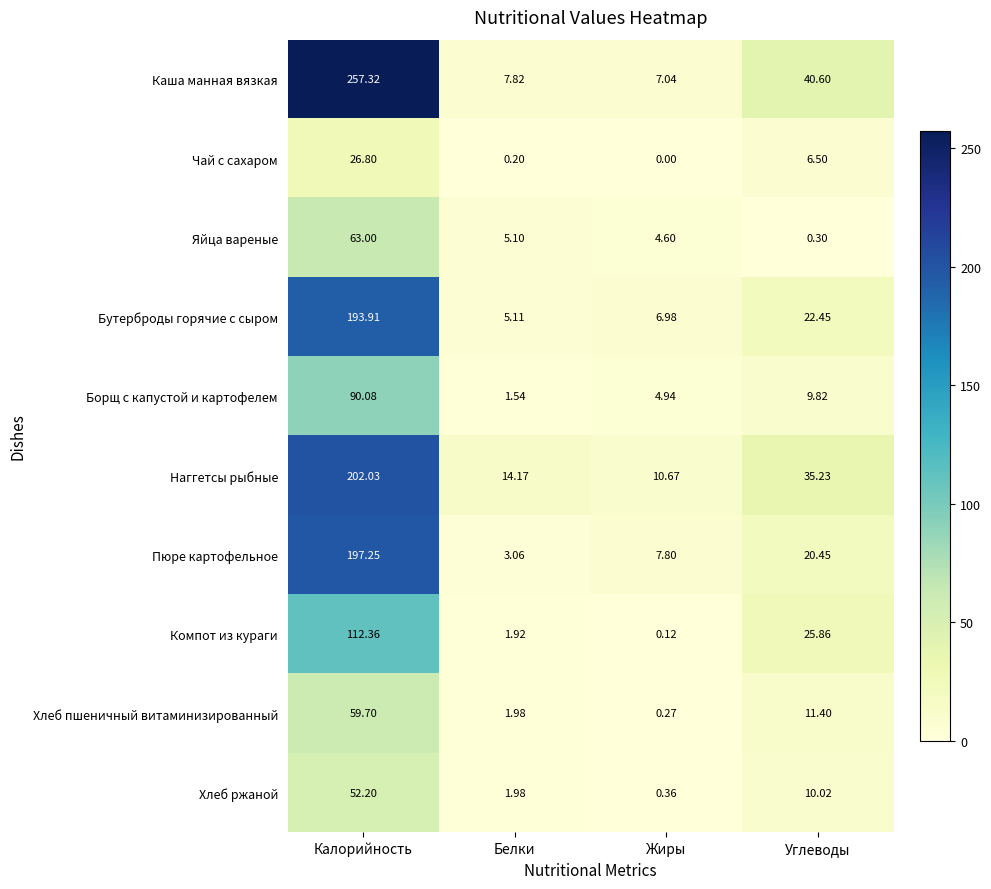

At which category is the sum across all series the highest?

Калорийность